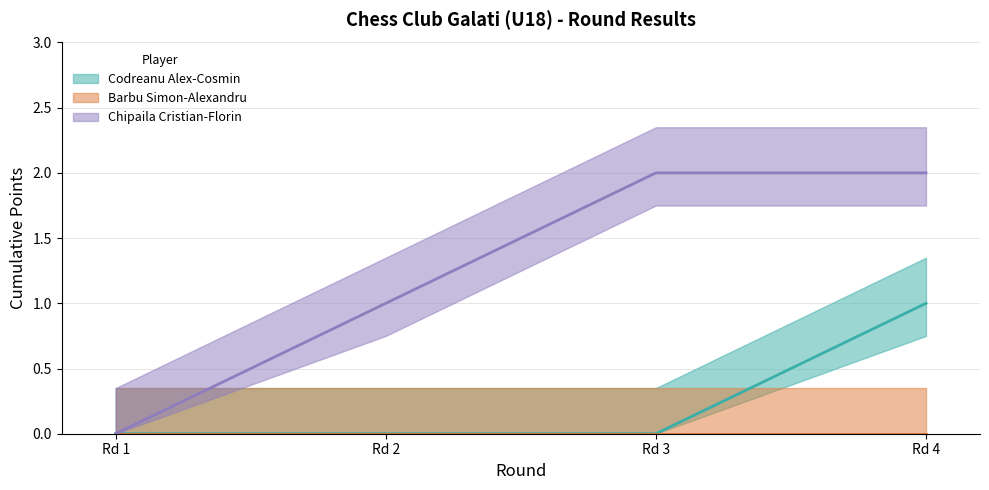

At which label does Codreanu Alex-Cosmin (cumulative) reach its peak?

Rd 4